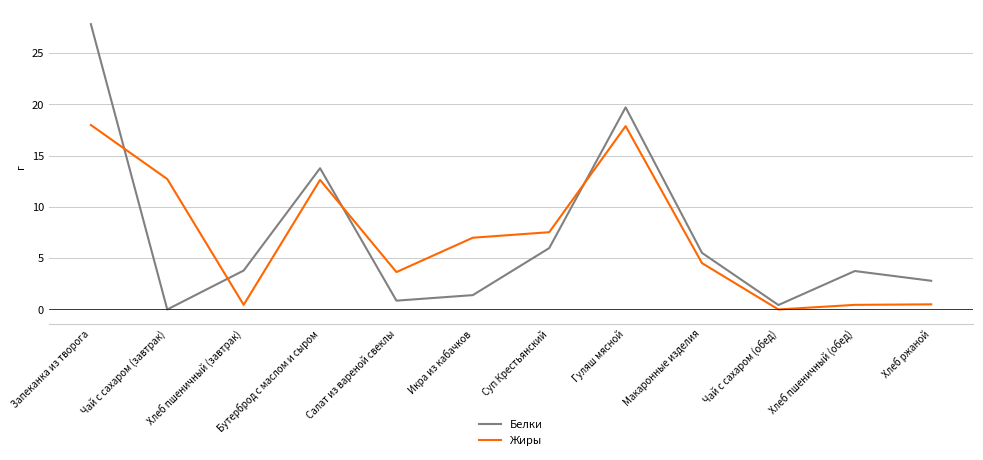

At which category does the chart reach its peak across all series?

Запеканка из творога